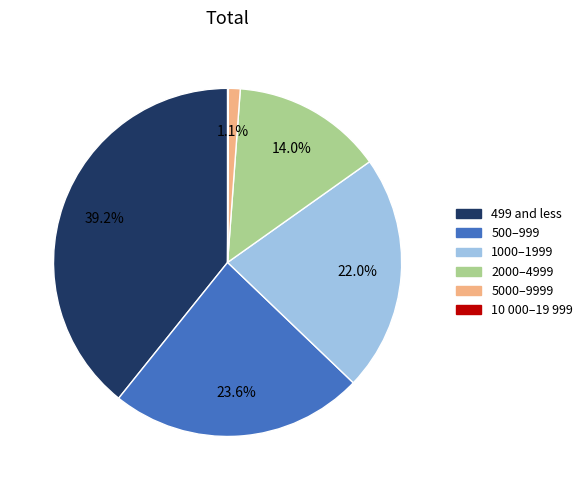

Does any single category account for the majority?

No